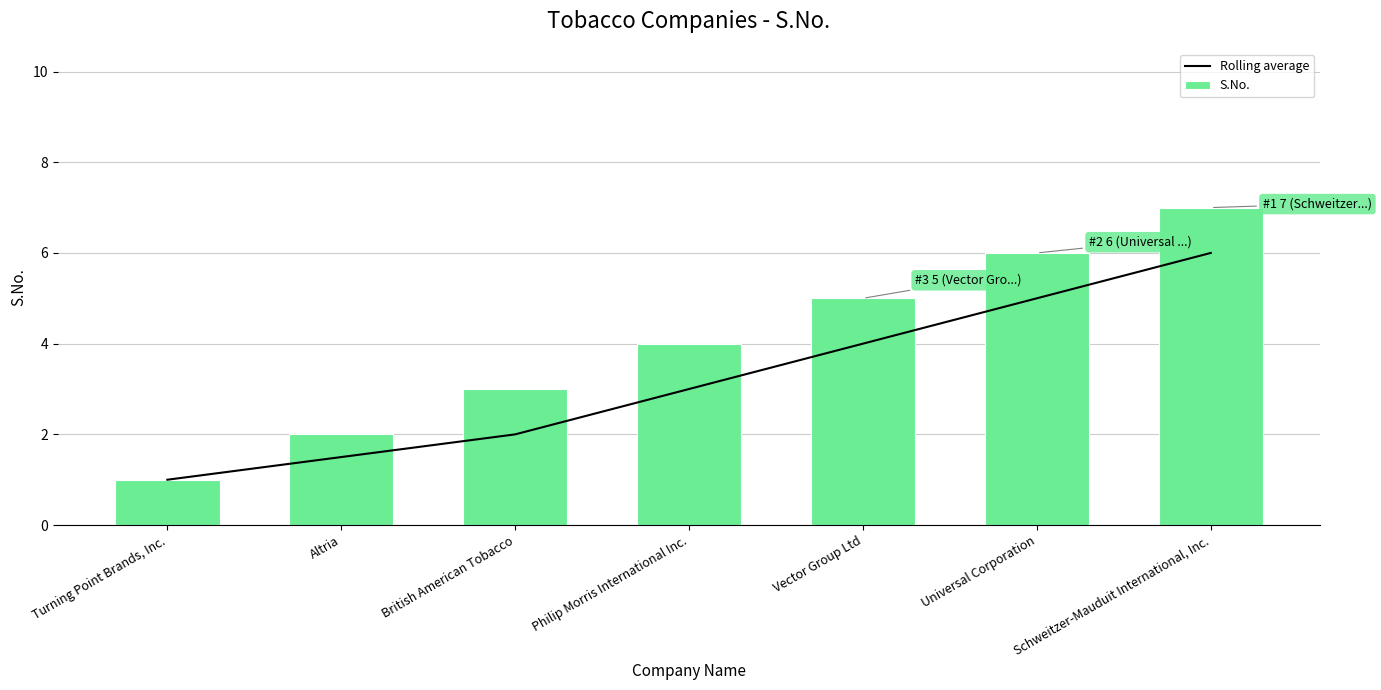

Which series changed the most between Turning Point Brands, Inc. and British American Tobacco?

S.No.